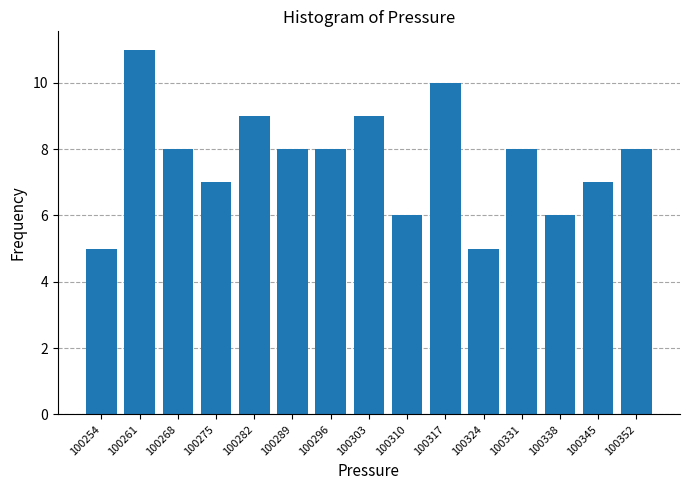

Reading left to right, list all the values displayed in this chart.

100254=5	100261=11	100268=8	100275=7	100282=9	100289=8	100296=8	100303=9	100310=6	100317=10	100324=5	100331=8	100338=6	100345=7	100352=8